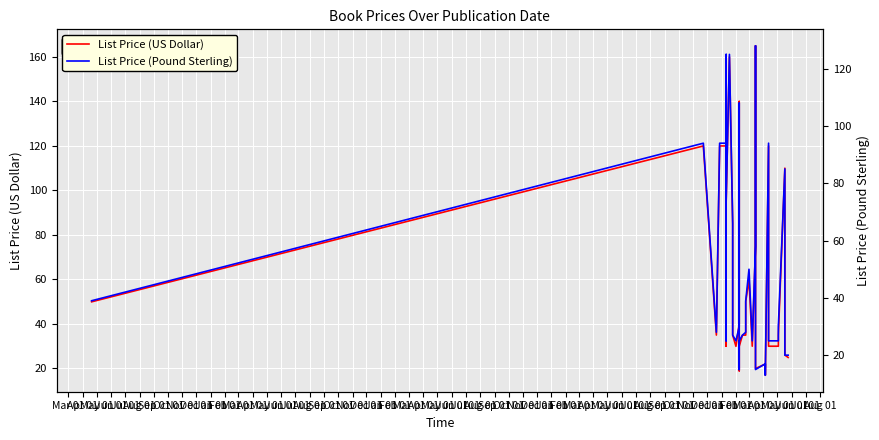

True or false: List Price (US Dollar) and List Price (Pound Sterling) cross at least once.

False